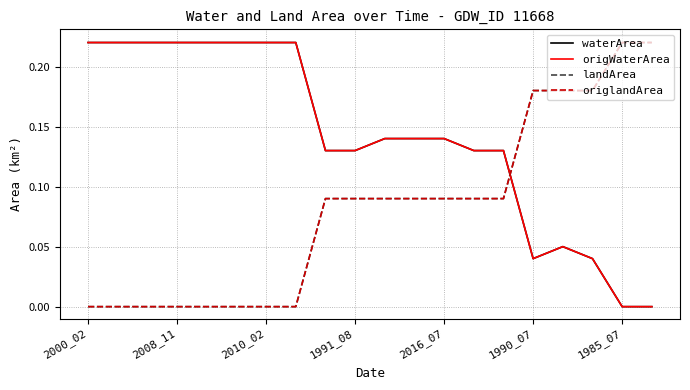

Between which two adjacent categories do origlandArea and waterArea first intersect?

14 and 15